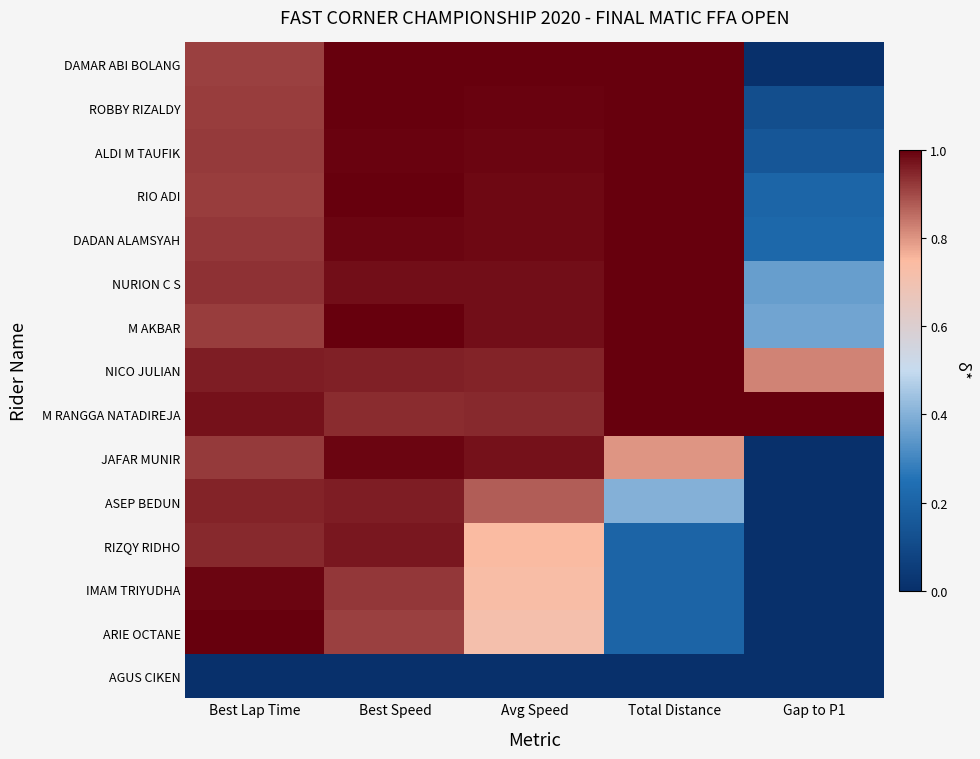

Between Gap to P1 and Best Speed, which is larger?

Best Speed